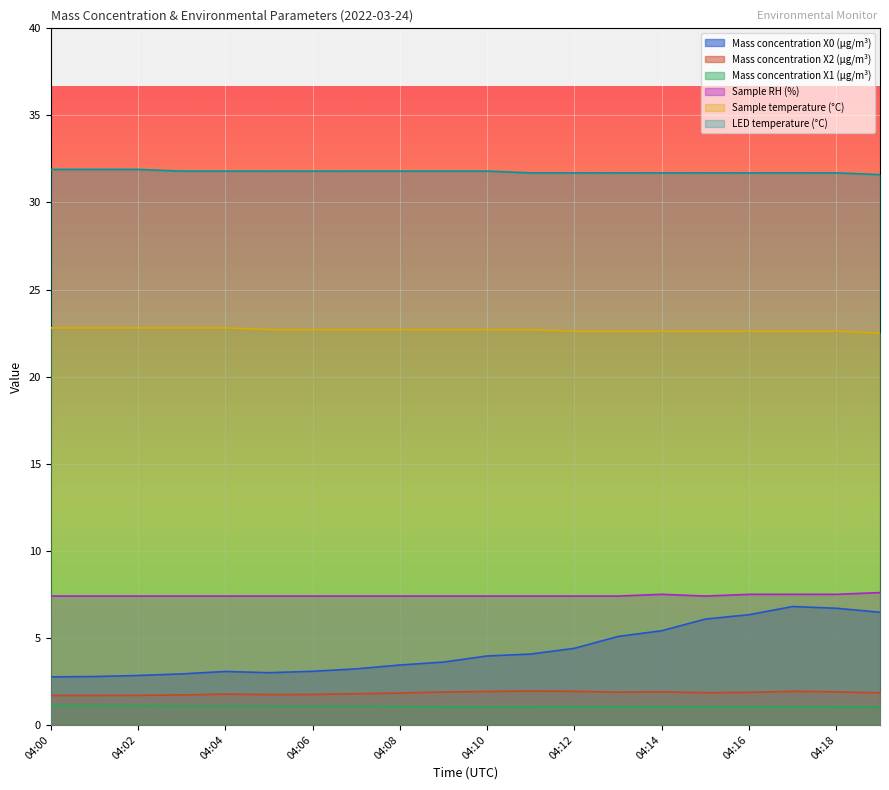

True or false: Mass concentration X1 (μg/m³) has a value of 1.0 at 04:15.

True